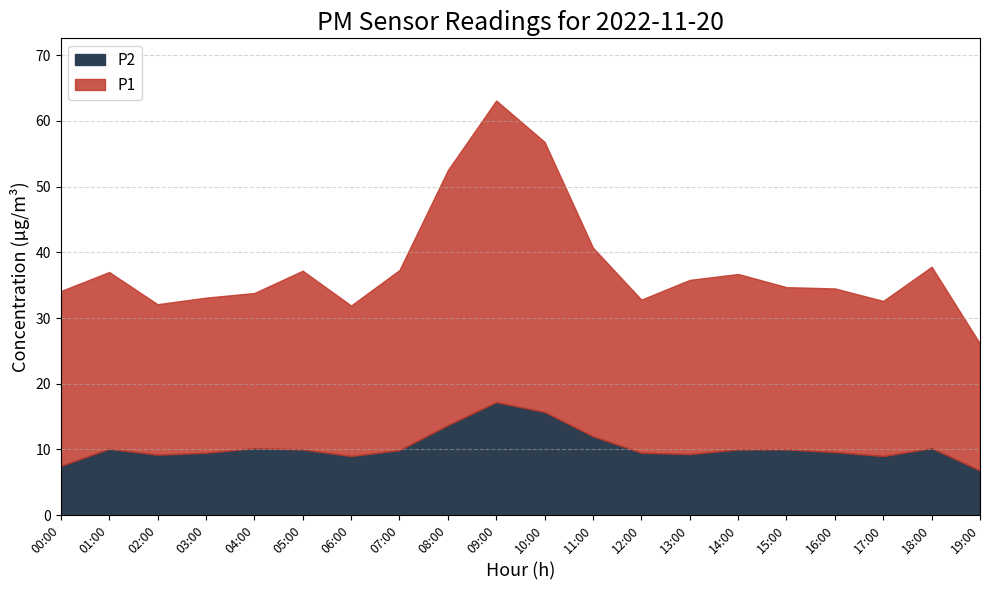

What is the difference between the maximum and minimum values in the P2 series?

10.4